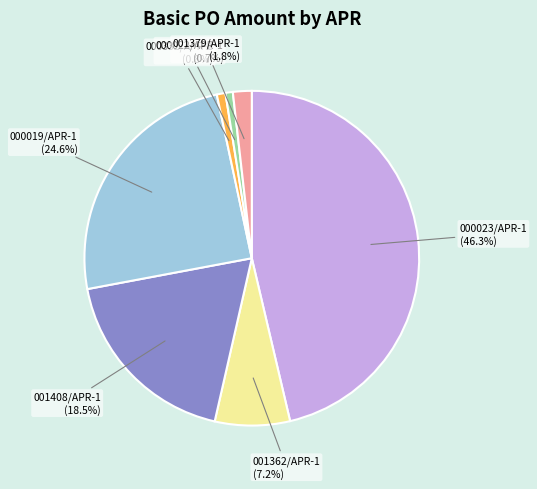

Is there any slice that represents more than half of the pie?

No